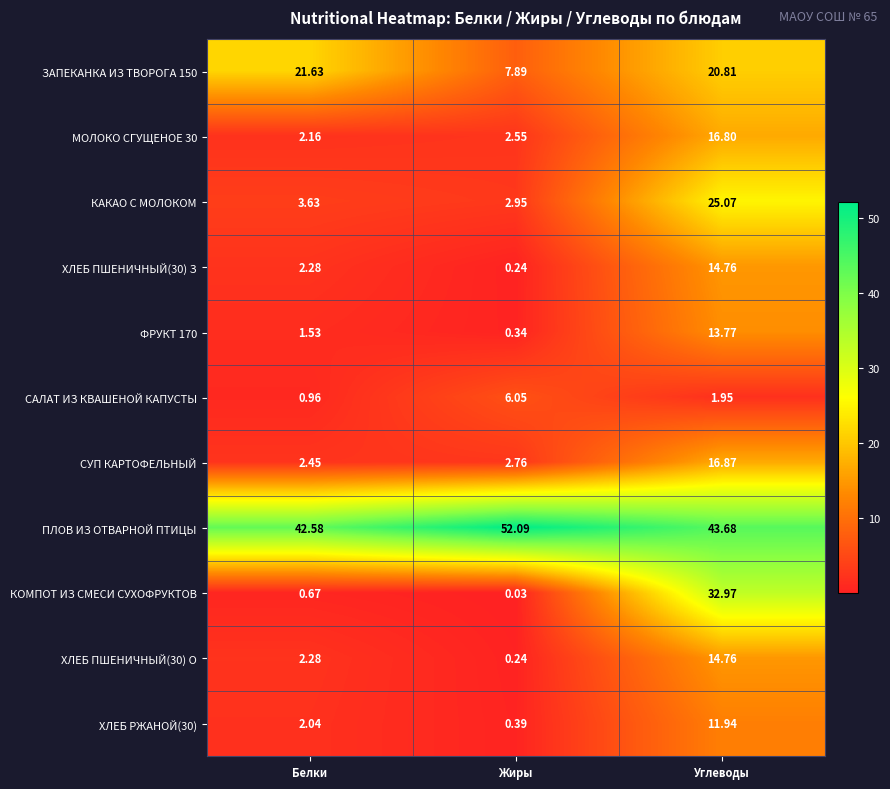

Which category has the lowest value in the САЛАТ ИЗ КВАШЕНОЙ КАПУСТЫ series?

Белки